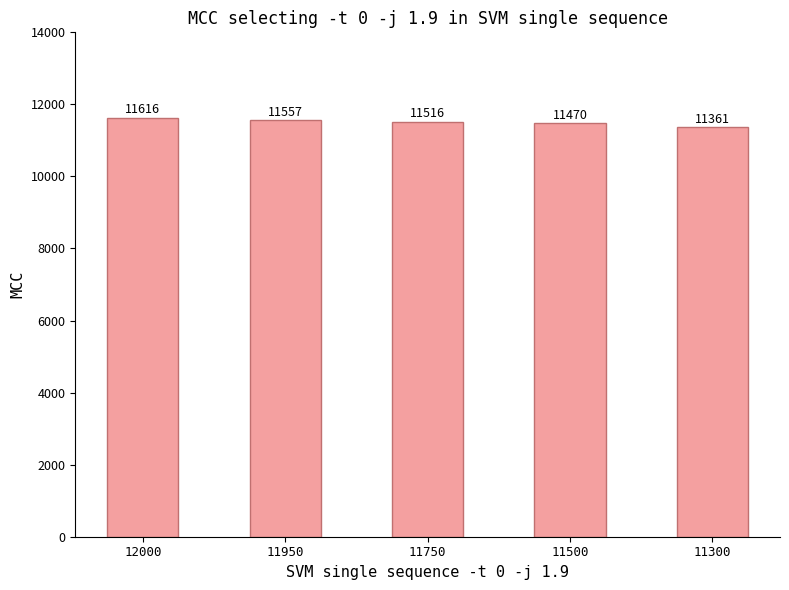

The chart shows a value of 6689 at 12000. True or false?

False